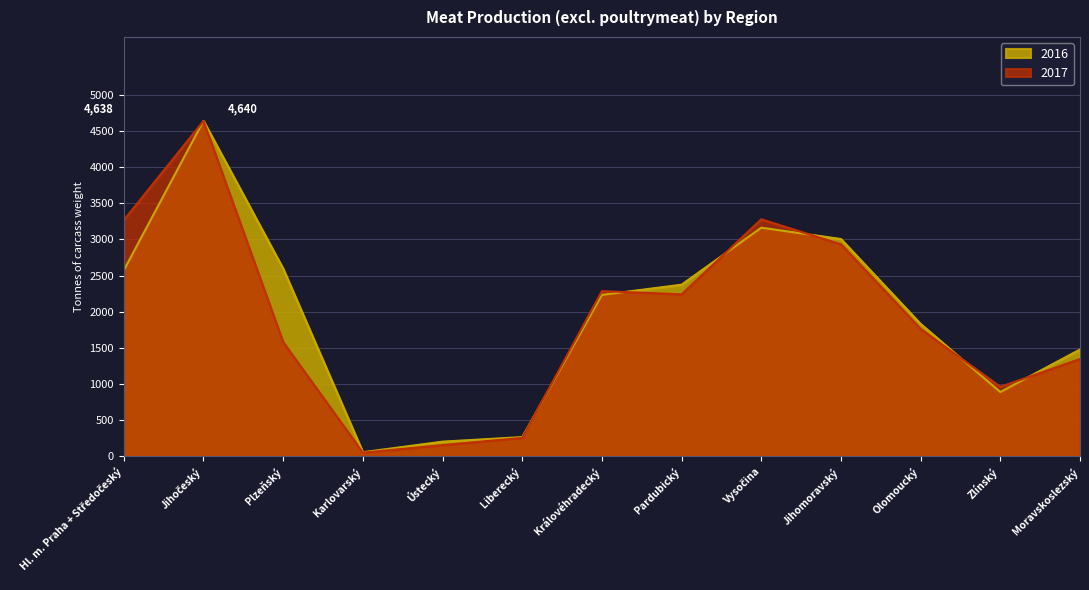

What is the value of the 2017 point at the 3rd from the left?

1581